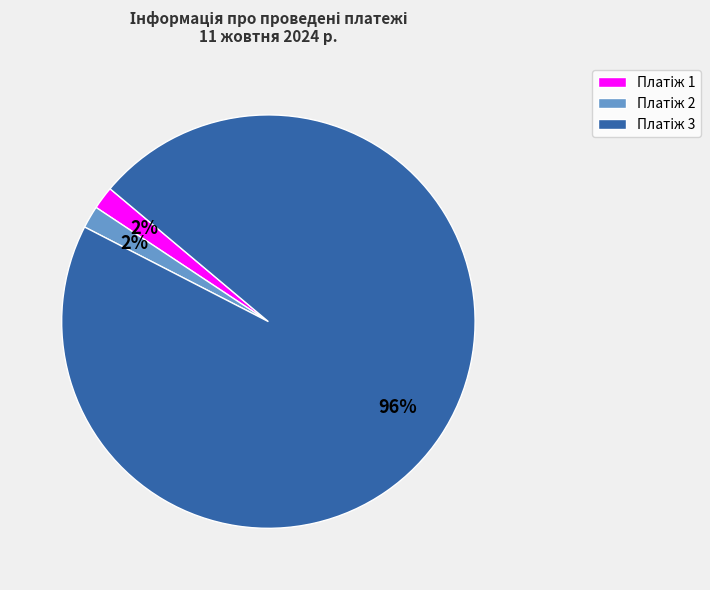

How many slices are in this pie chart?

3